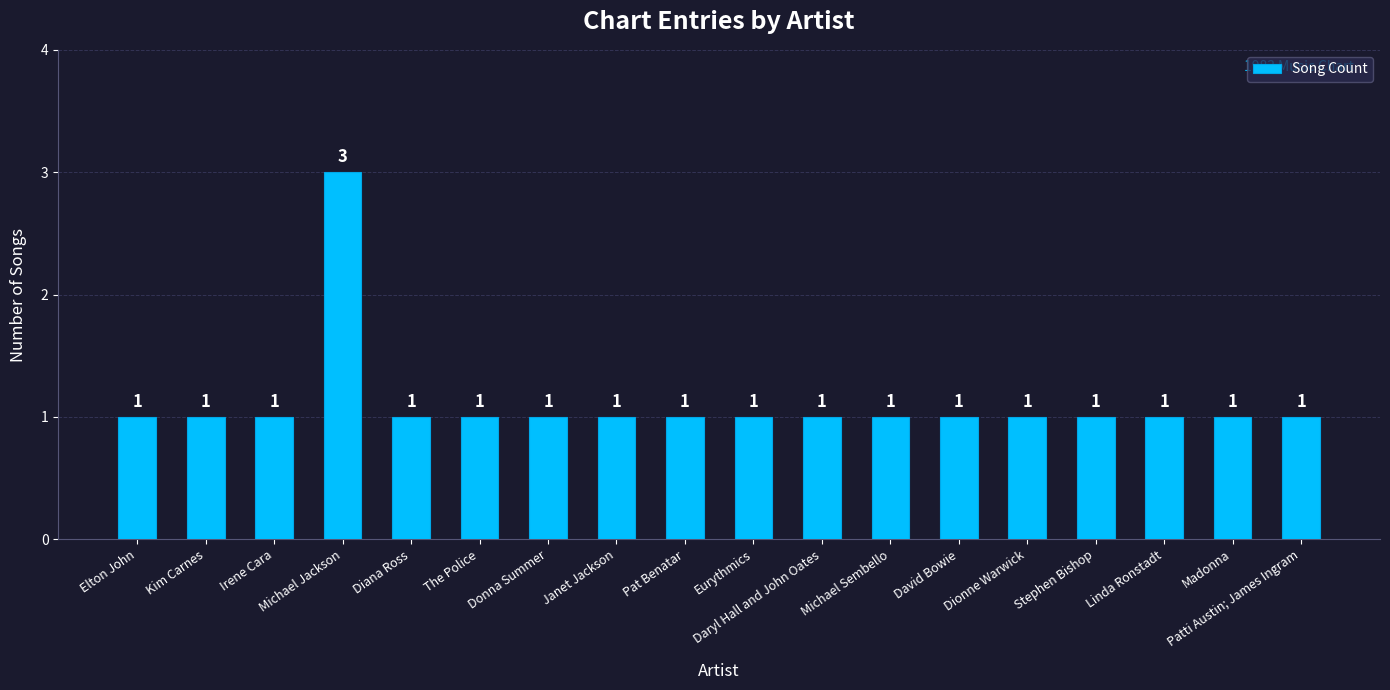

Which category has the highest value across all series?

Michael Jackson